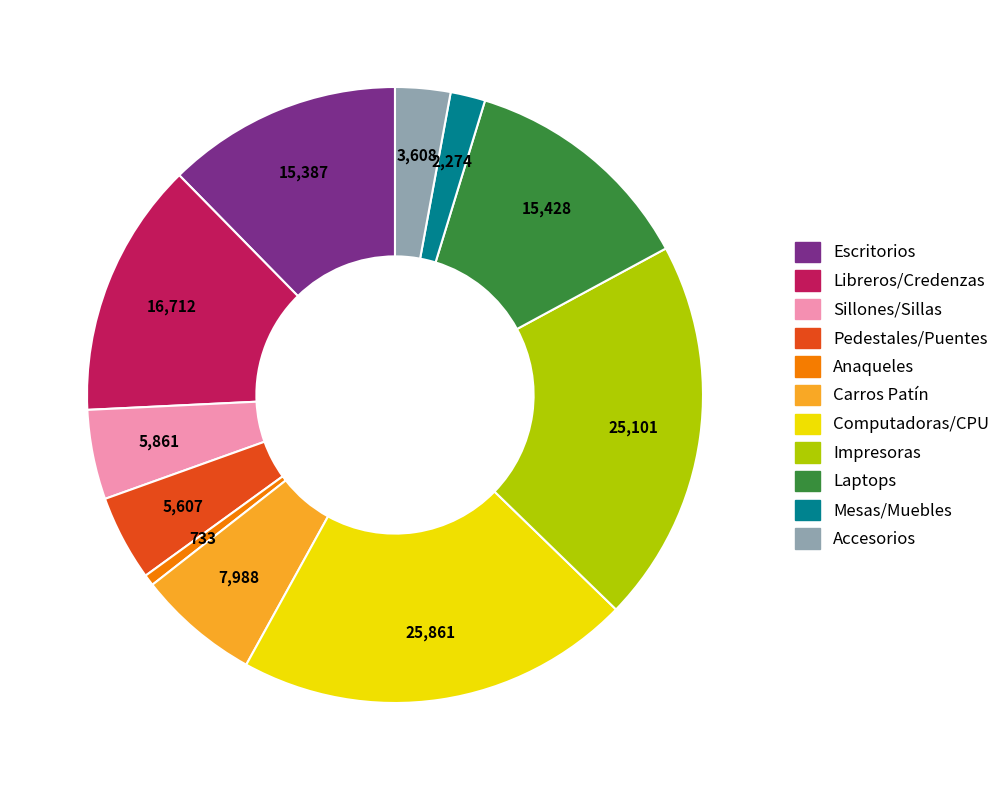

How many segments does this pie chart have?

11